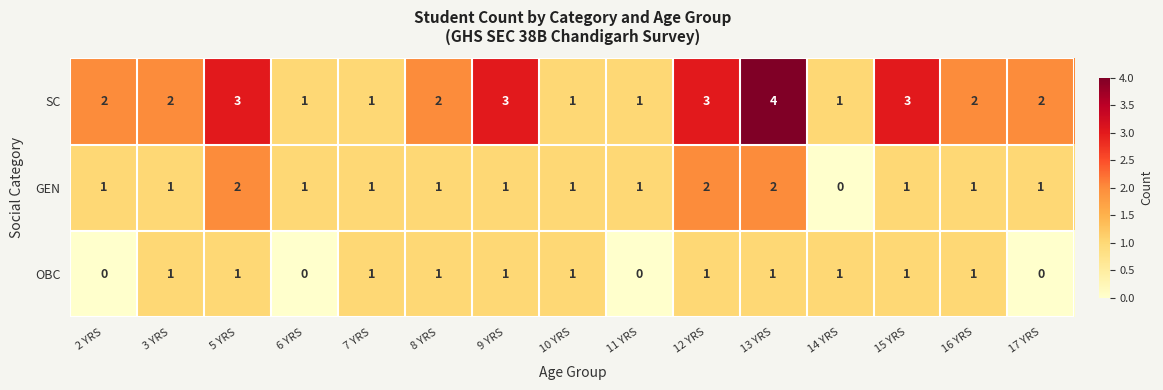

What is the difference between the highest and lowest values at 13 YRS?

3